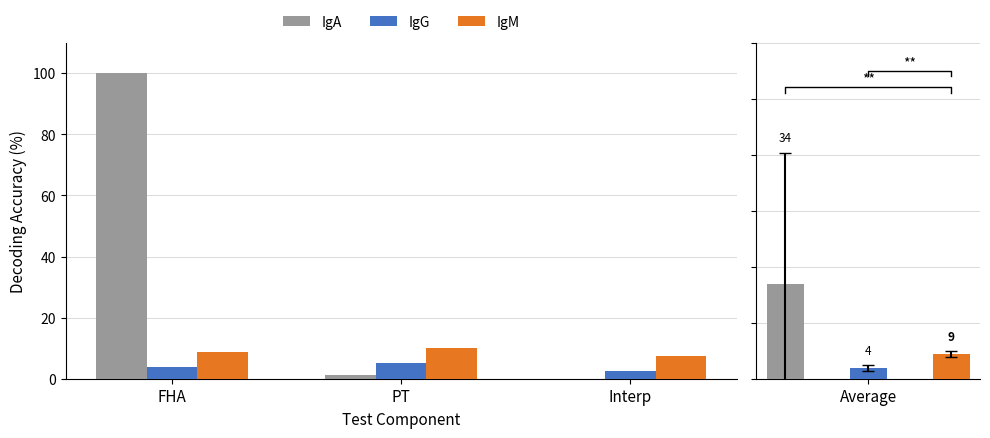

Rank the series by their average value, from lowest to highest.

IgG, IgM, IgA